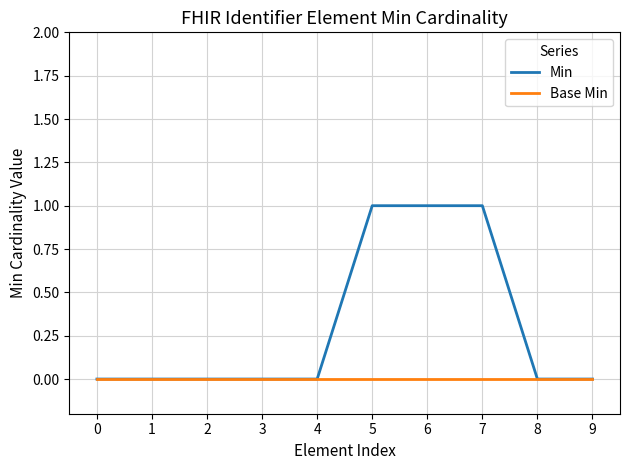

Which series changed the most between 4 and 5?

Min